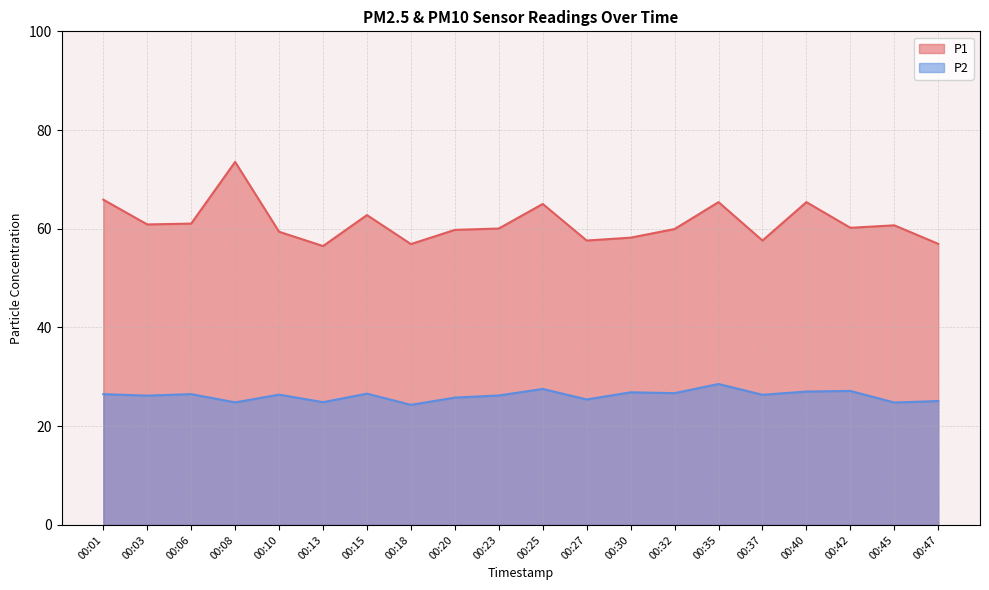

How many lines are shown in the chart?

2